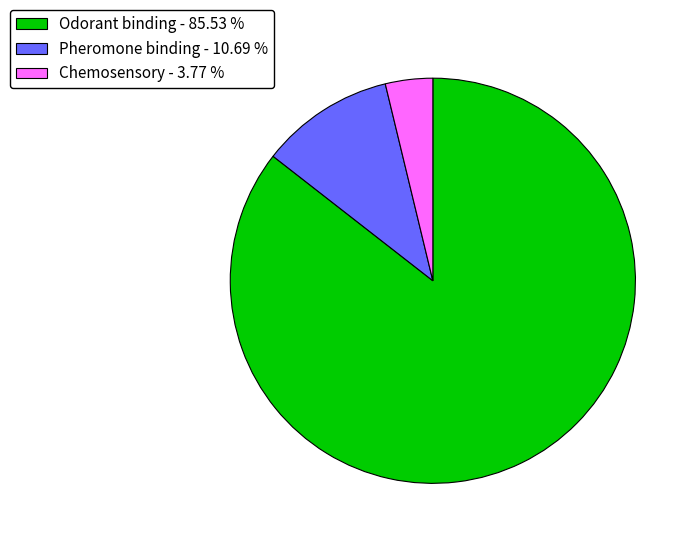

Count the number of slices in the pie.

3